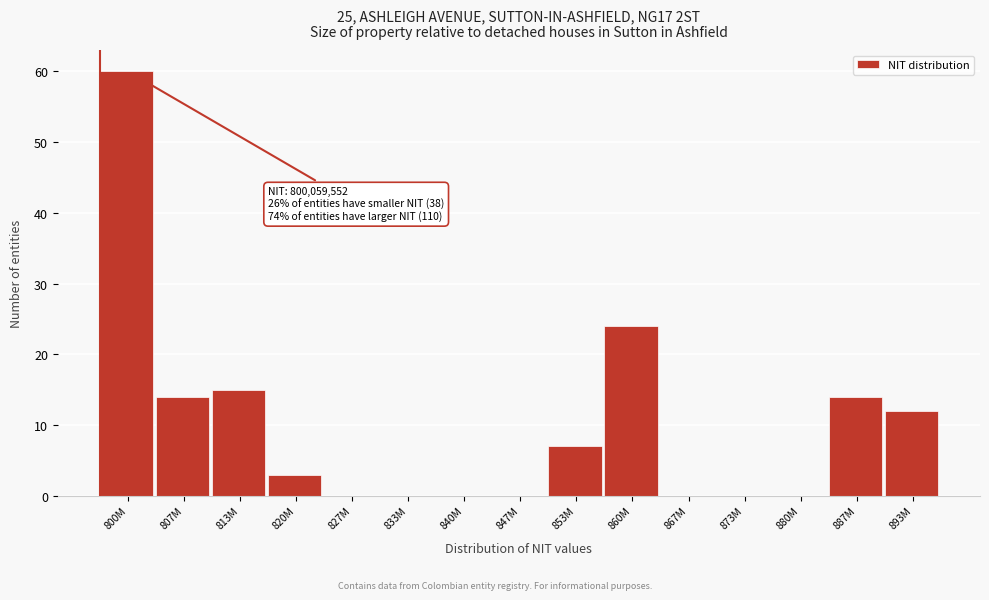

Reading left to right, extract all data points from this chart.

800M=60	807M=14	813M=15	820M=3	827M=0	833M=0	840M=0	847M=0	853M=7	860M=24	867M=0	873M=0	880M=0	887M=14	893M=12